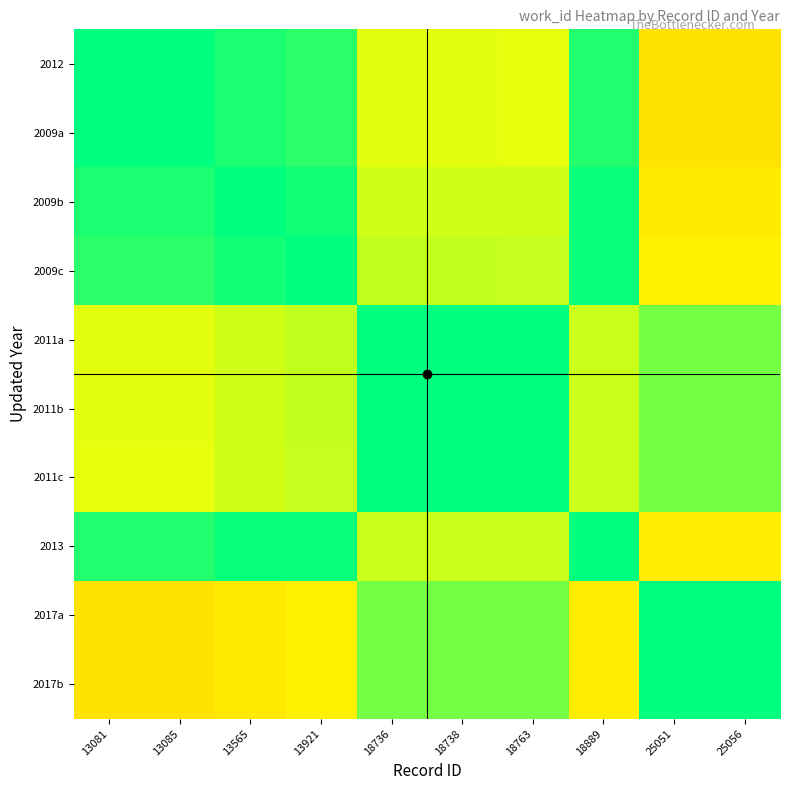

Between 18763 and 18738, which is larger?

18738